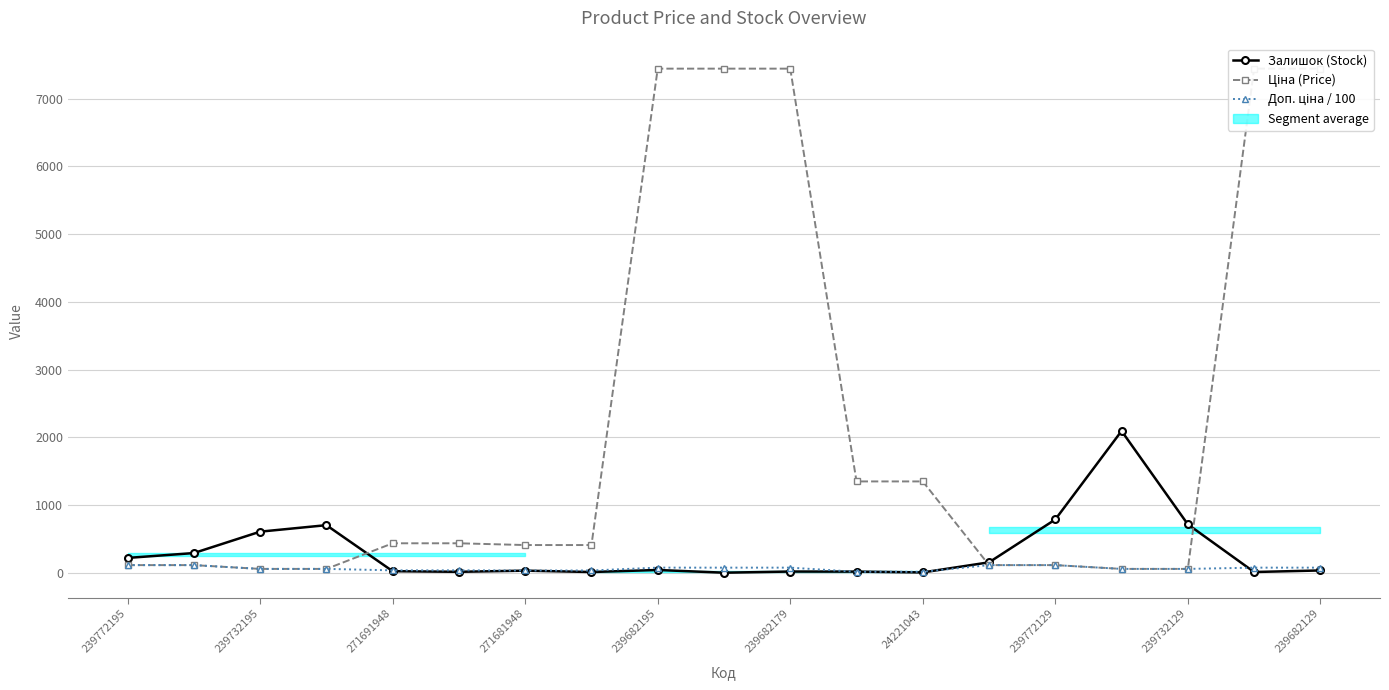

What is the average value of the Доп. ціна / 100 series?

63.4